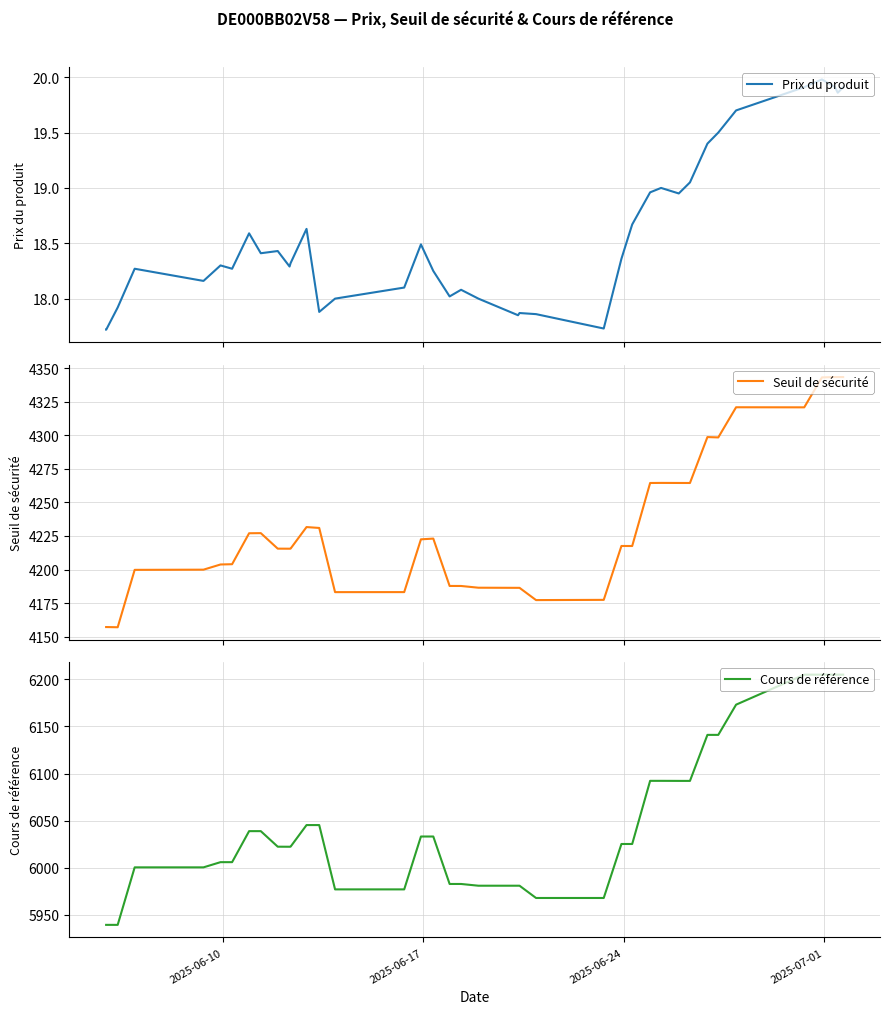

How many distinct data groups are displayed?

3